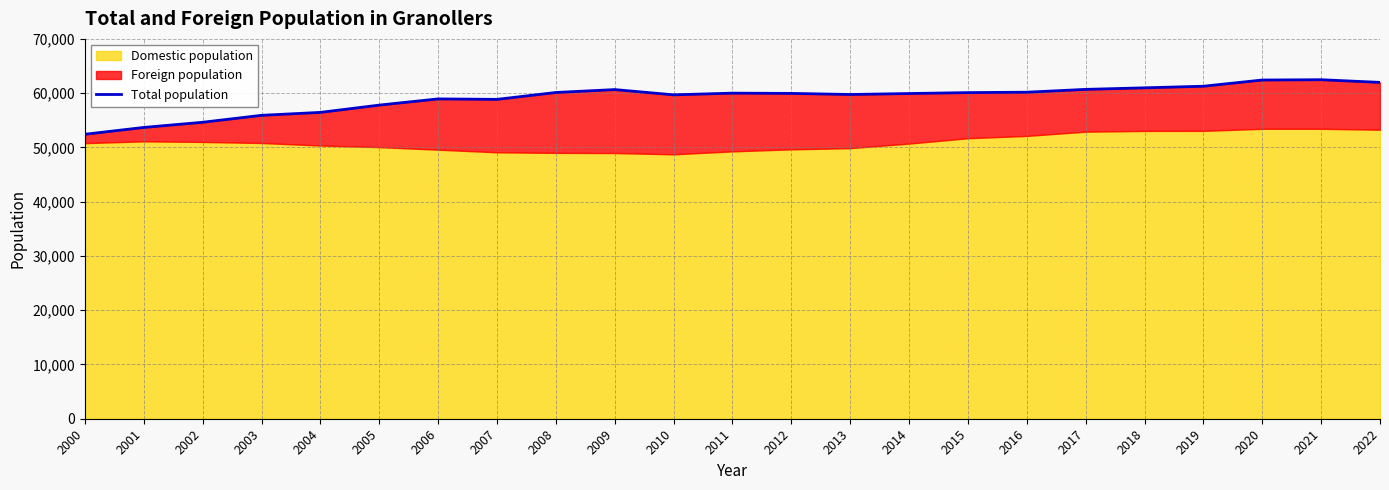

What is the sum of all values?

1358908